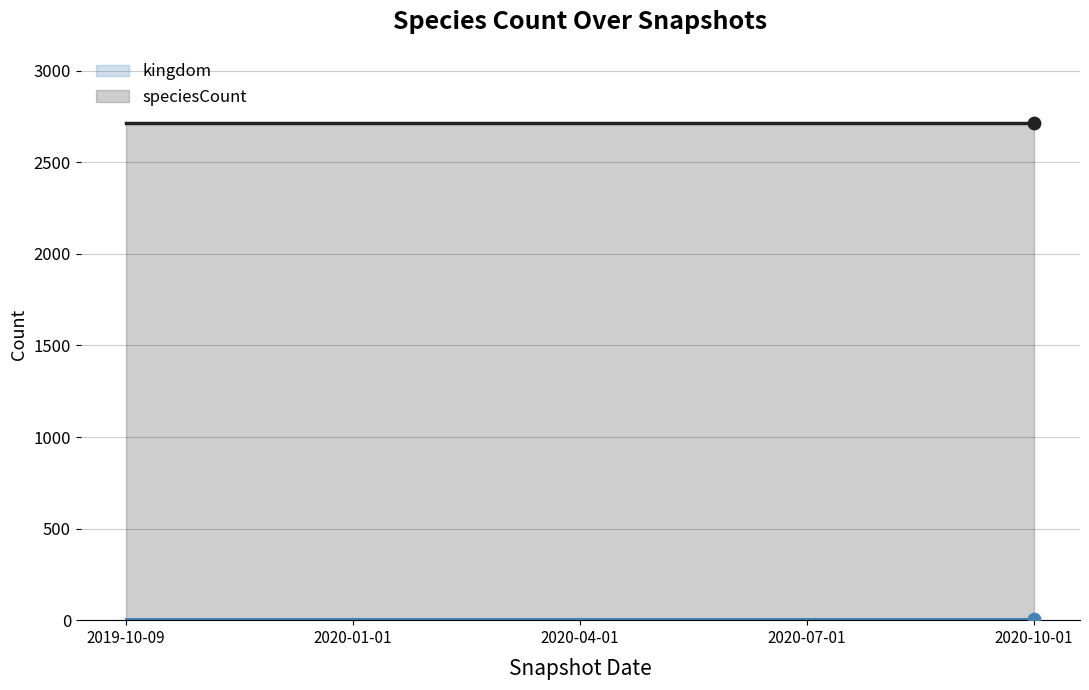

At which category is the sum across all series the highest?

2019-10-09